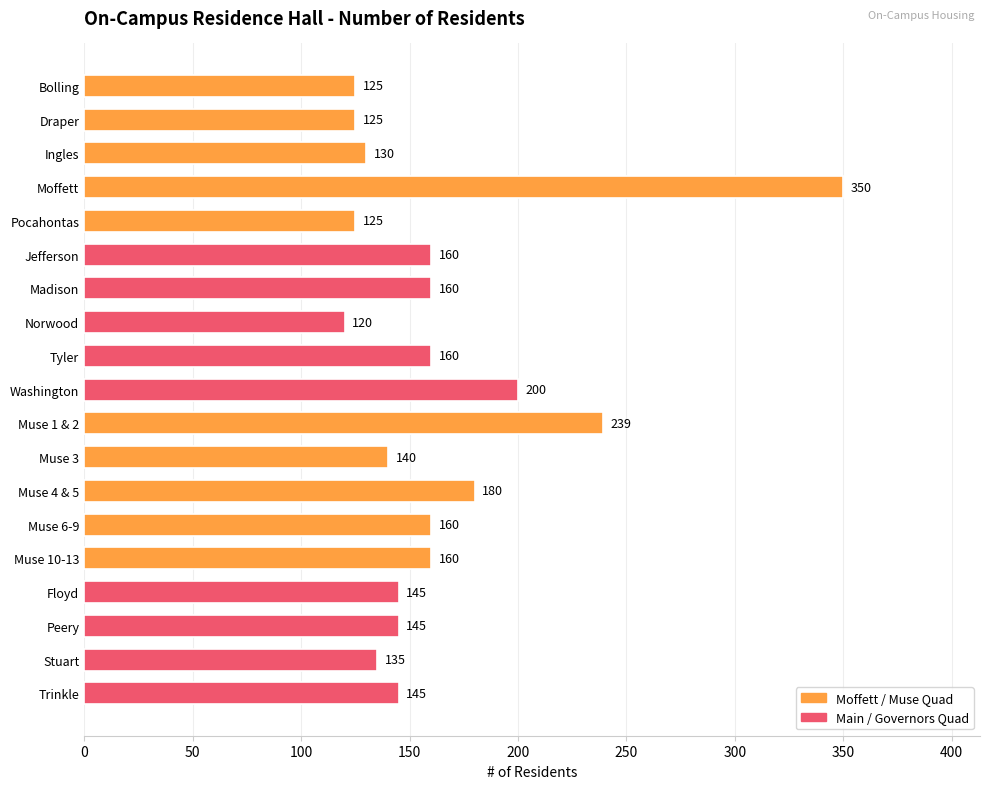

Approximately how many times larger is the value at Stuart compared to Trinkle?

0.9